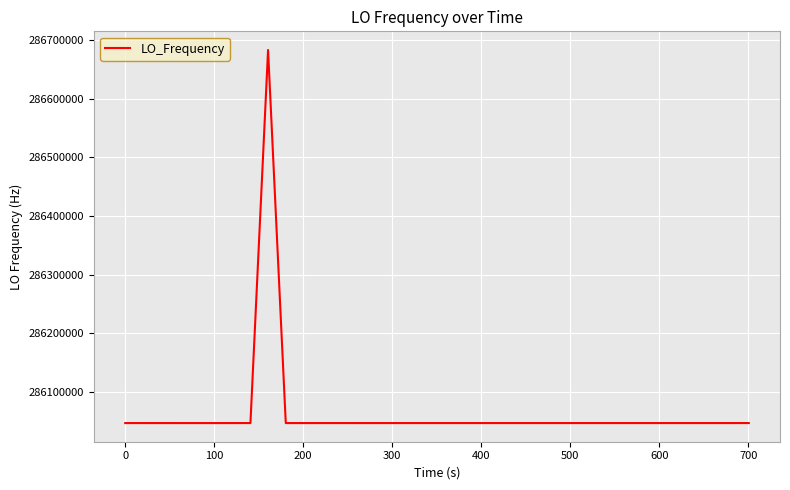

What is the greatest value displayed?

286682702.3